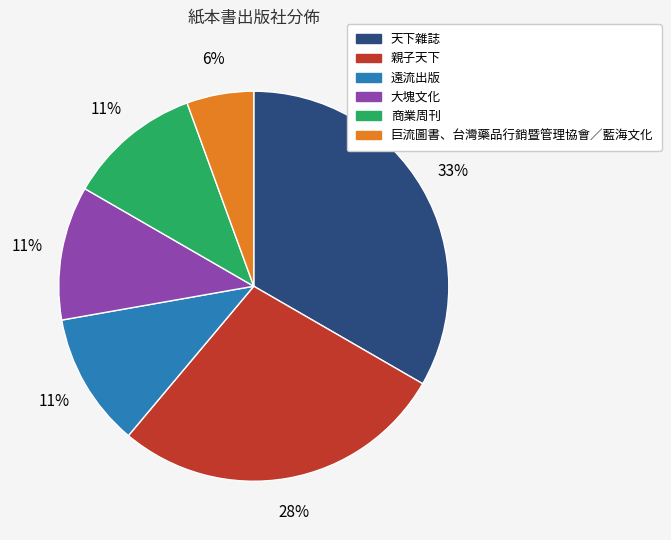

To the nearest percent, what percentage of the pie is 大塊文化?

11%